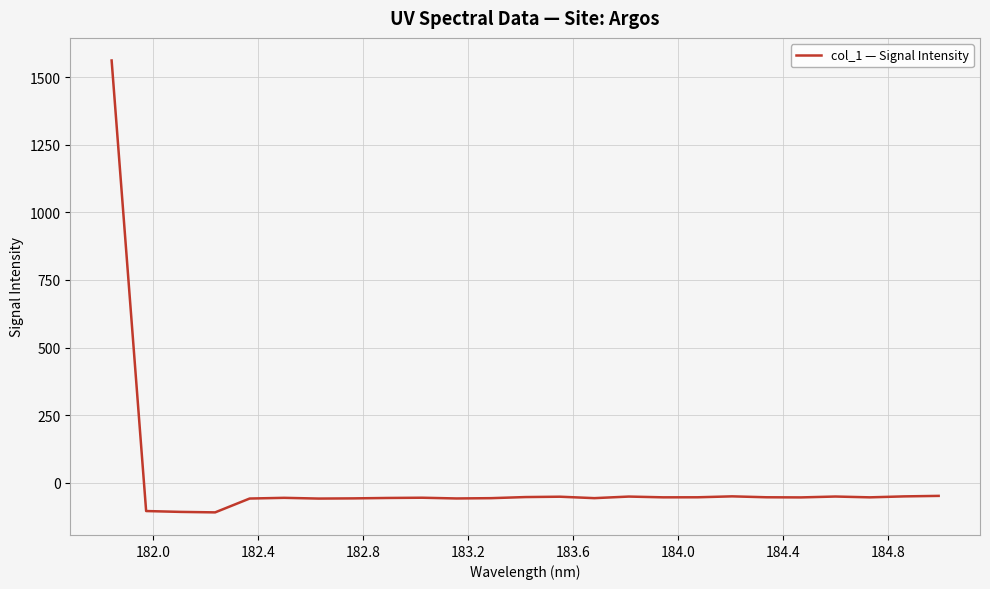

True or false: there are more than 2 points higher than both neighbors.

True